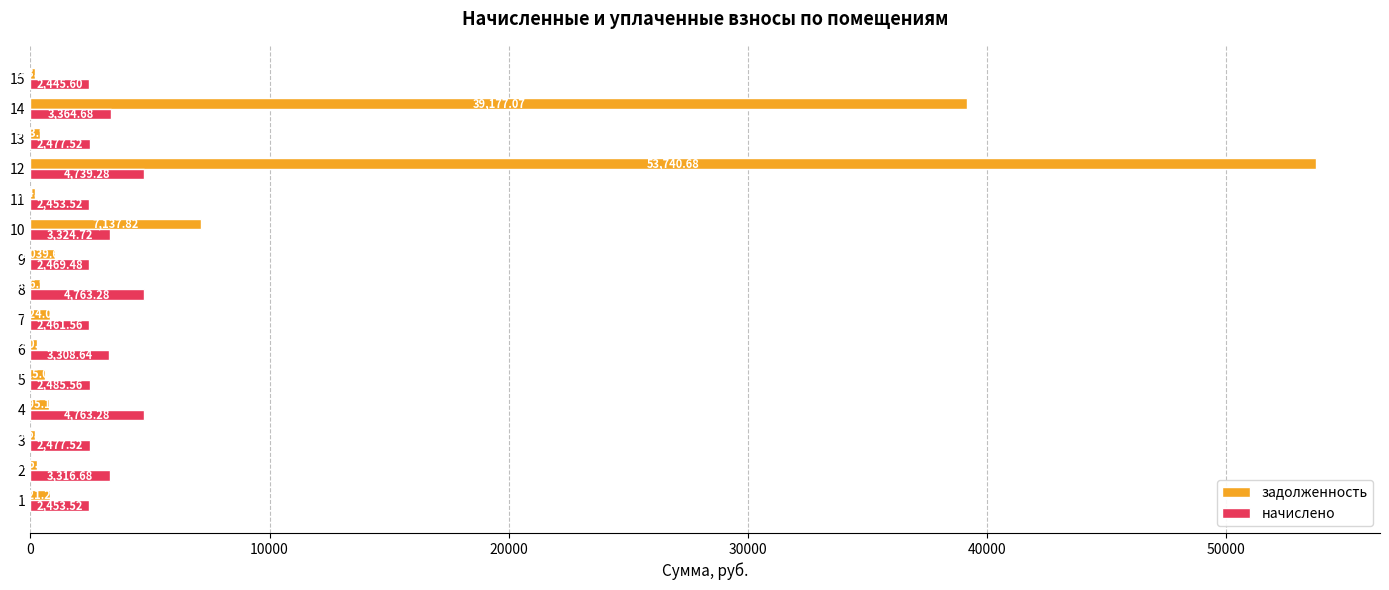

Rank the series by their maximum value, from lowest to highest.

начислено, задолженность